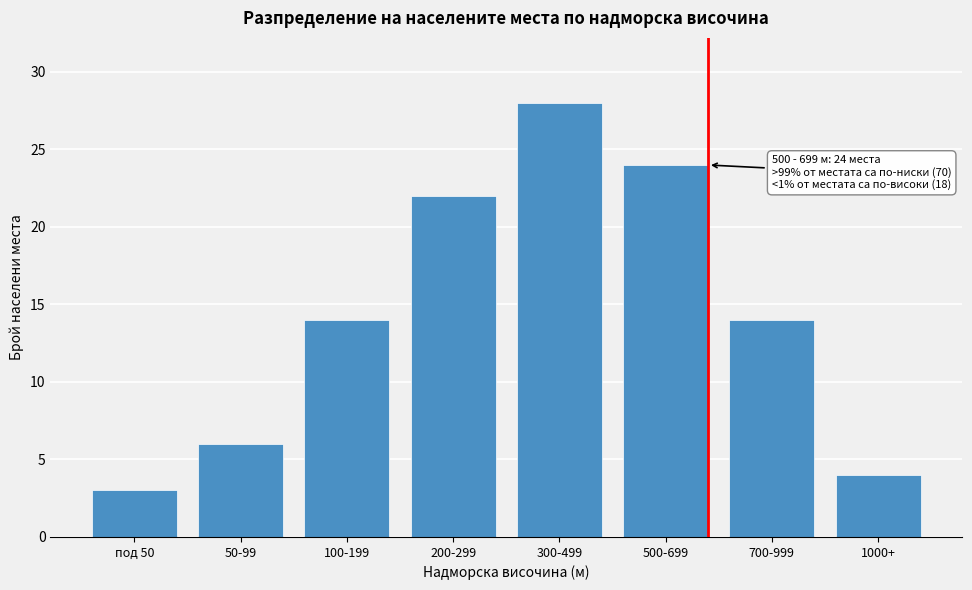

Reading right to left, list all the values displayed in this chart.

4	14	24	28	22	14	6	3